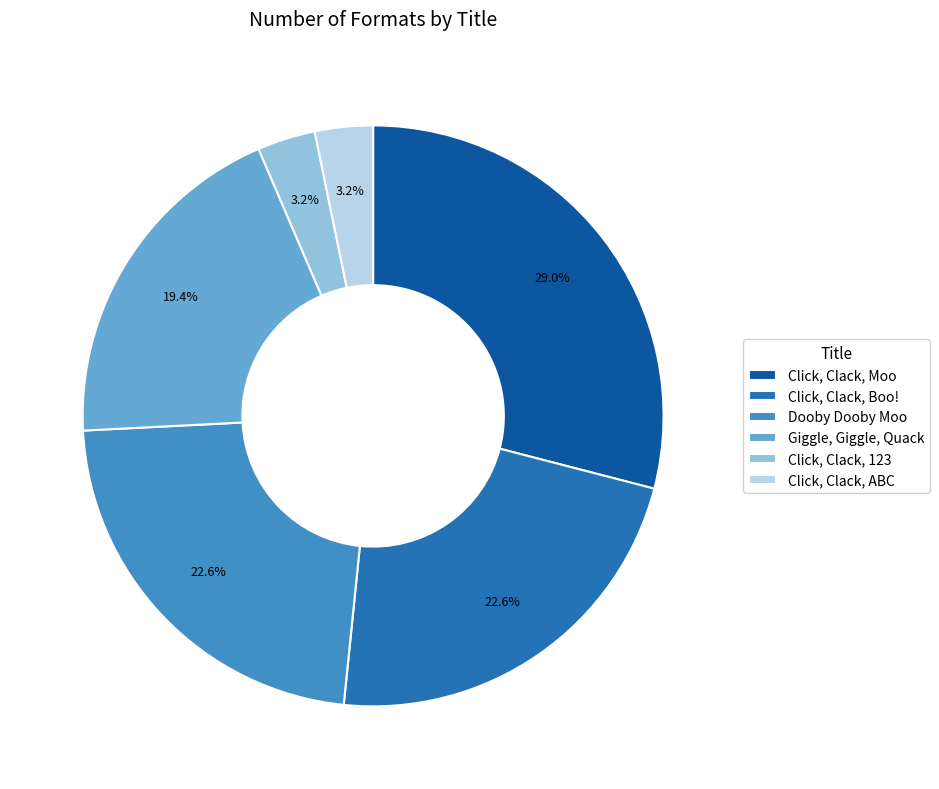

What is the largest slice in the pie chart?

Click, Clack, Moo